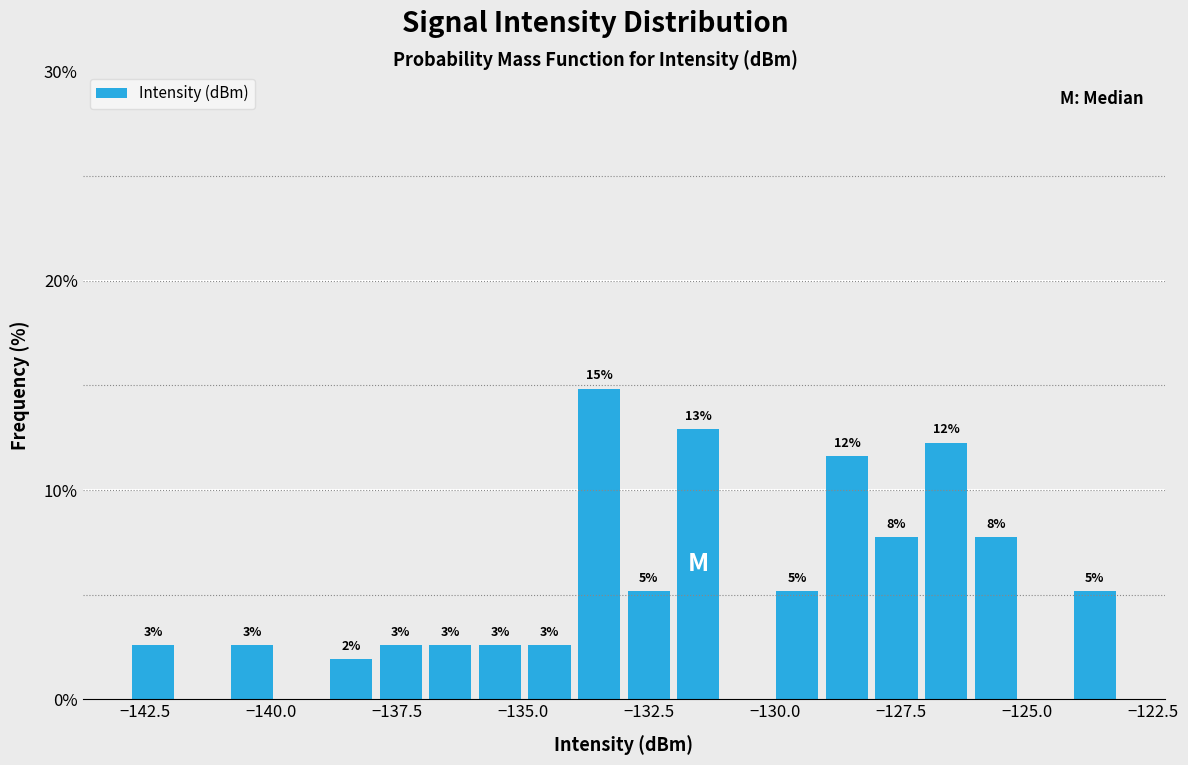

Read against the x-axis, roughly where is the centre of the tallest bar?

-133.5